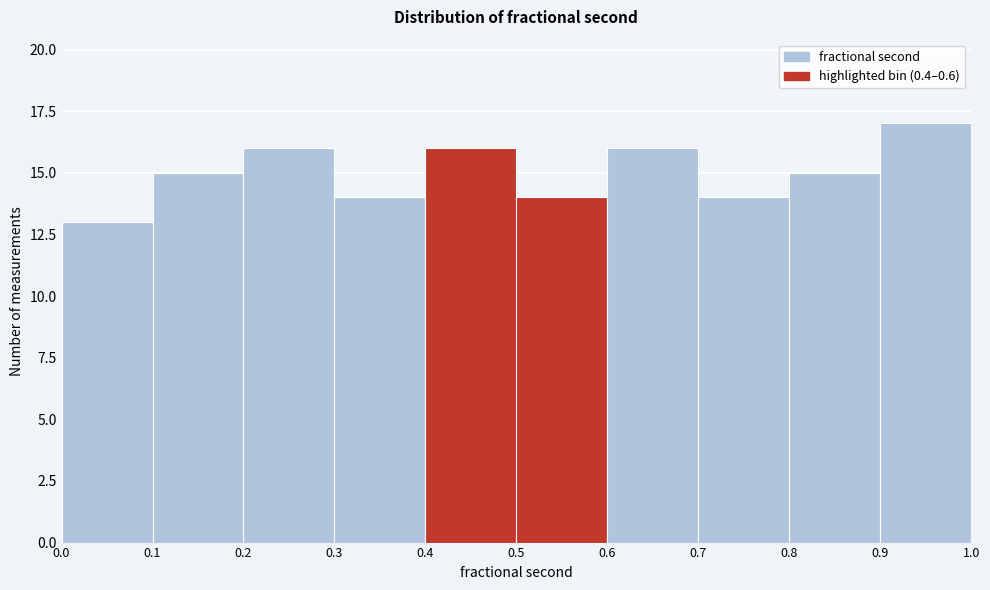

Reading left to right, list every bar in this chart as the range it spans on the x-axis followed by its height. The values are not printed on the chart, so give them approximately, as read against the axis.

0.0 to 0.1: 13
0.1 to 0.2: 15
0.2 to 0.3: 16
0.3 to 0.4: 14
0.4 to 0.5: 16
0.5 to 0.6: 14
0.6 to 0.7: 16
0.7 to 0.8: 14
0.8 to 0.9: 15
0.9 to 1.0: 17